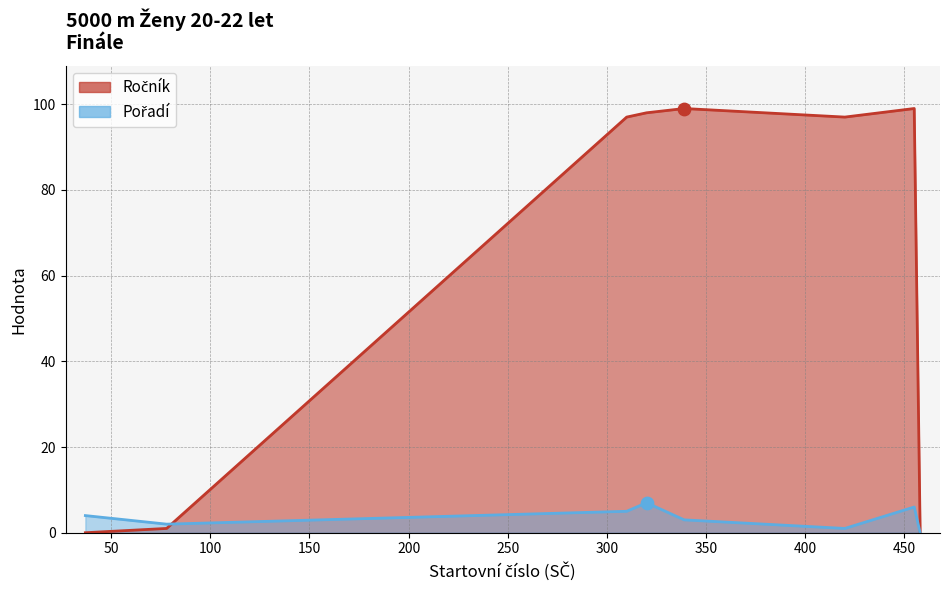

Is the value of Ročník at 250 greater than the value of Pořadí at 250?

Yes